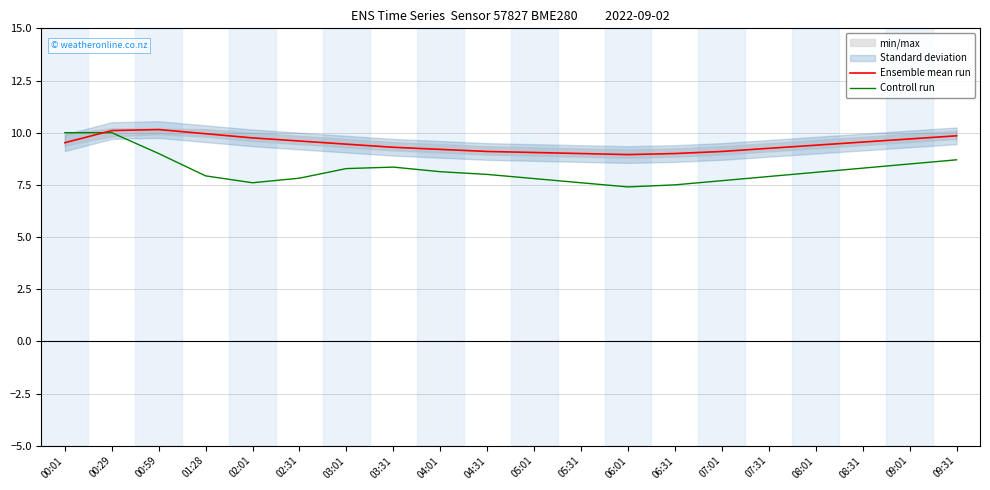

What is the difference between the second highest and second lowest values in the Controll run series?

2.5